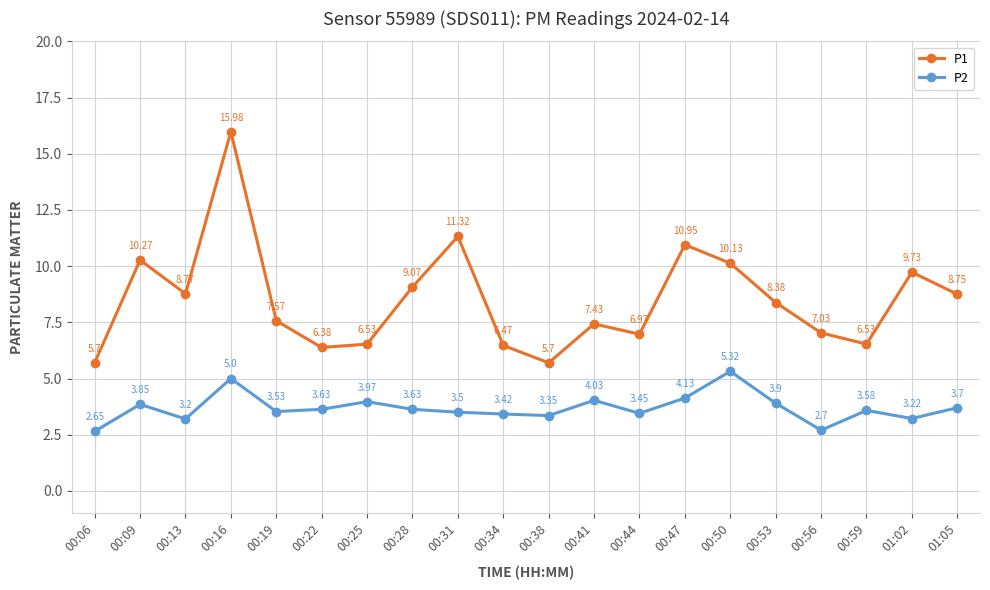

What is the difference between the highest and lowest values at 00:13?

5.6